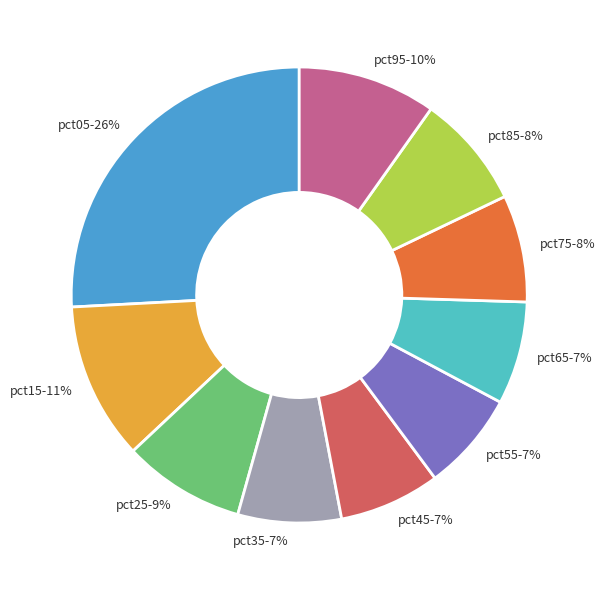

To the nearest percent, what is the difference between the pct85 and pct25 slice percentages?

1%